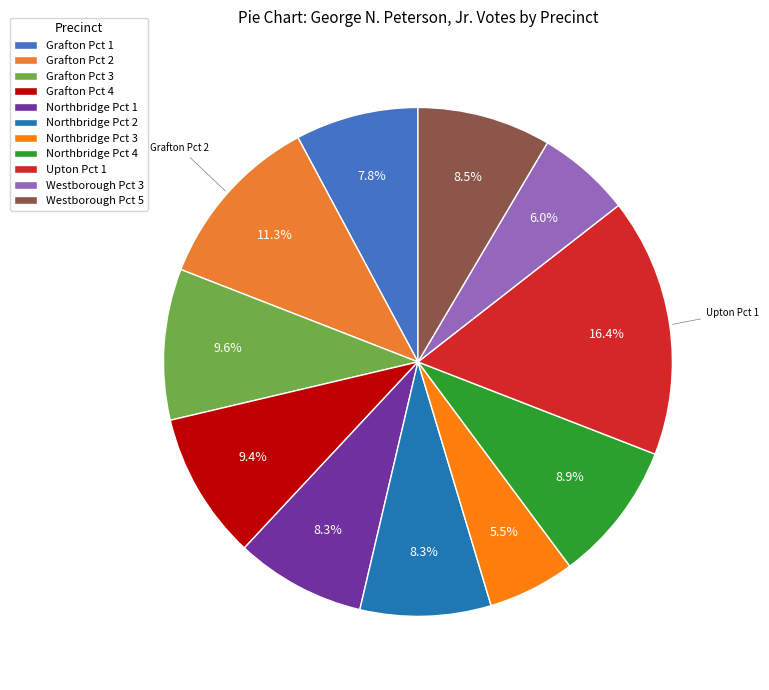

How many segments does this pie chart have?

11